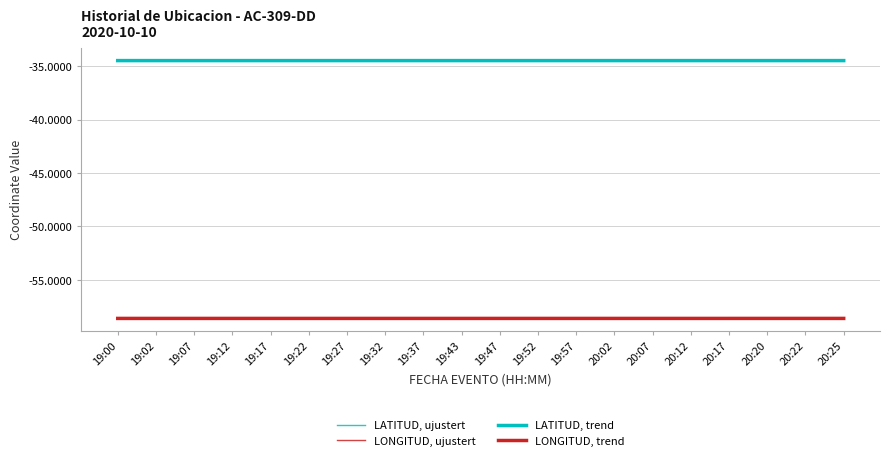

What is the spread (max minus min) of values at 19:00?

24.1